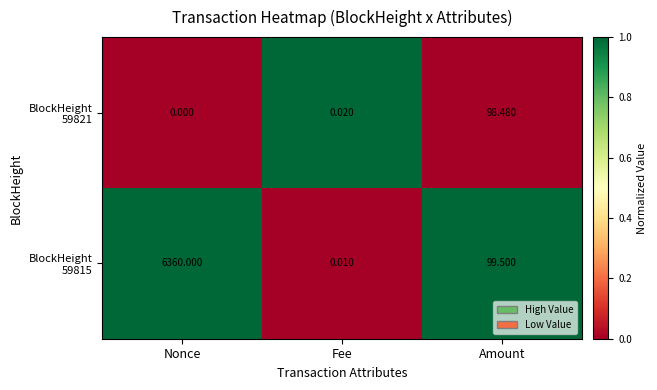

Which category has the lowest value across all series?

Nonce